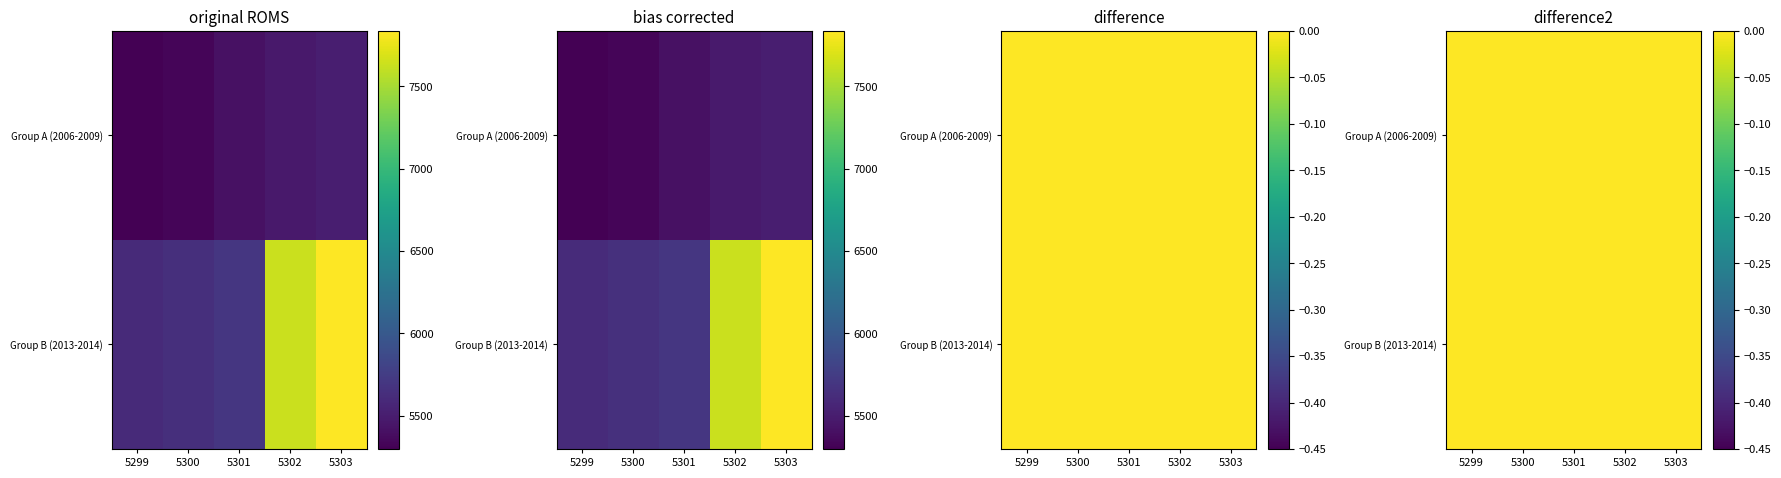

At which category is the sum across all series the highest?

5303